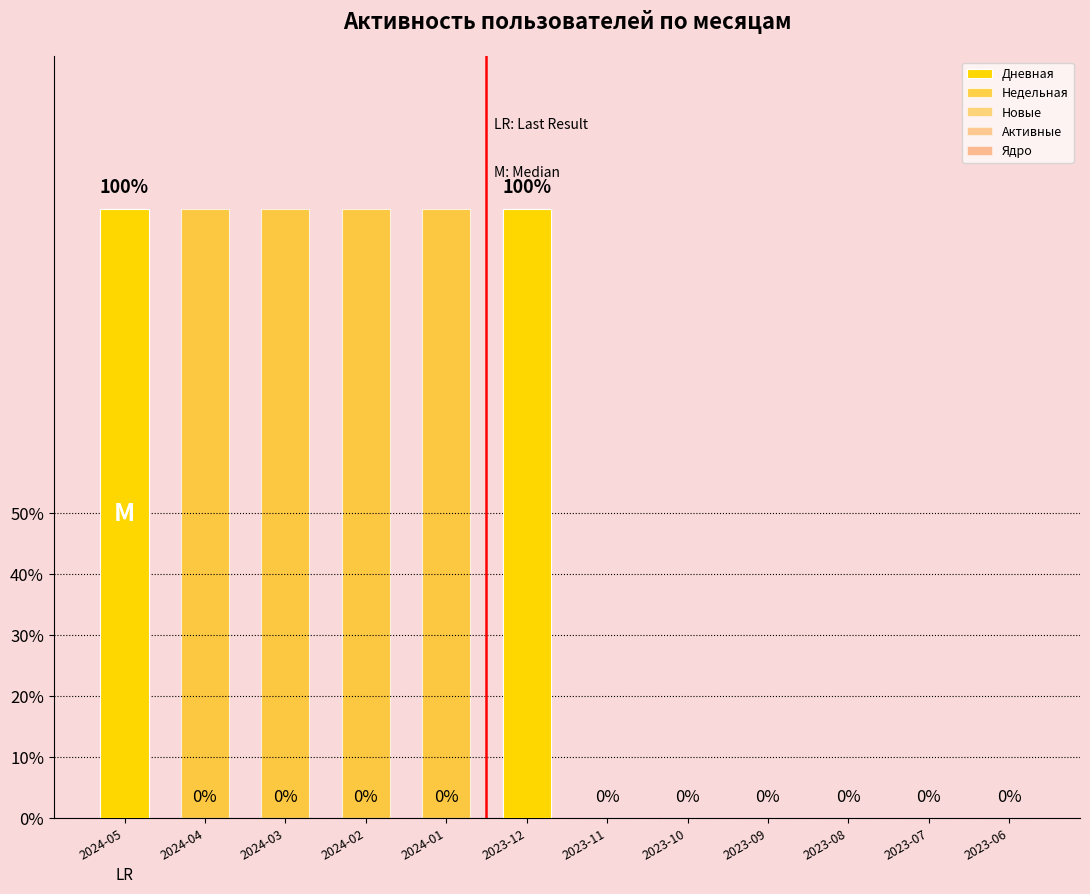

What is the sum of all Новые values?

1